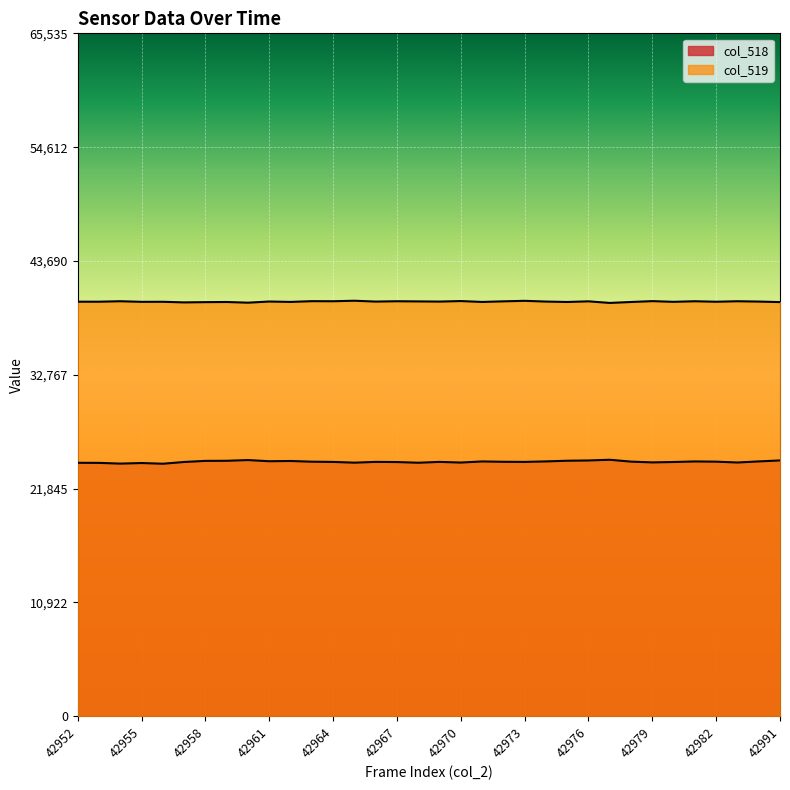

What value does the col_519 series have at 42955, to the nearest 50?

39750